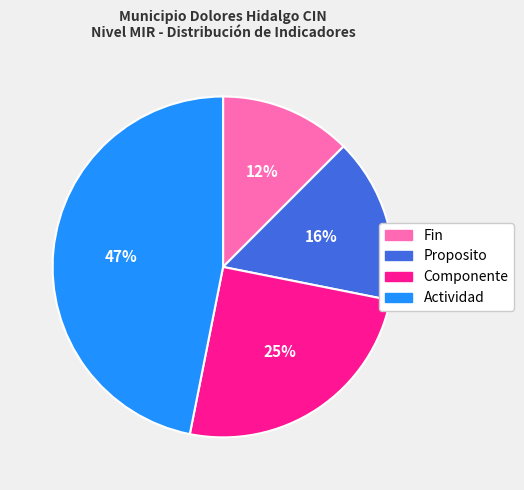

To the nearest percent, what percentage of the pie is Componente?

25%